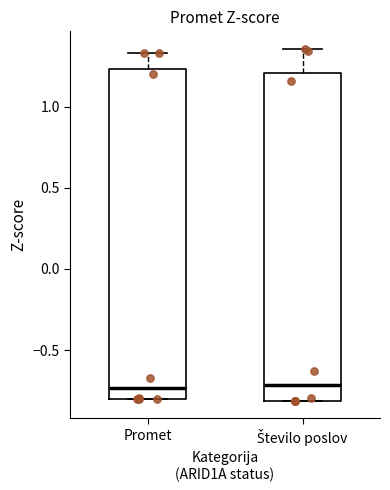

Reading left to right, transcribe this box plot: for each box, give where its median line is, the range the box spans, and where its two whiskers end, as read against the y-axis. The values are not printed on the chart, so give them approximately, as read against the axis.

Promet: median -0.75, box -0.80 to 1.25, whiskers -0.80 to 1.35
Število poslov: median -0.70, box -0.80 to 1.20, whiskers -0.80 to 1.35